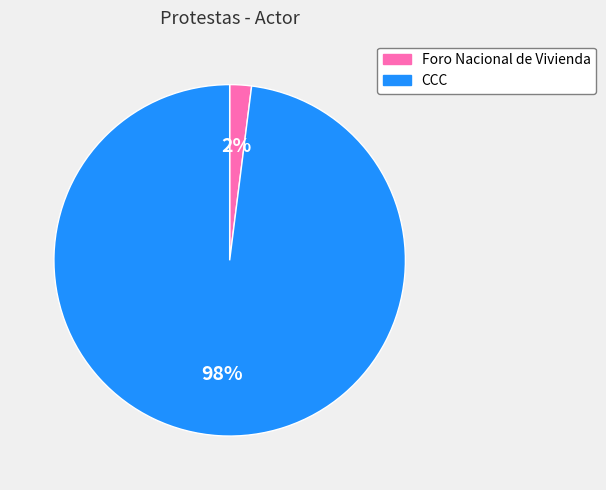

Between Foro Nacional de Vivienda and CCC, which is larger?

CCC